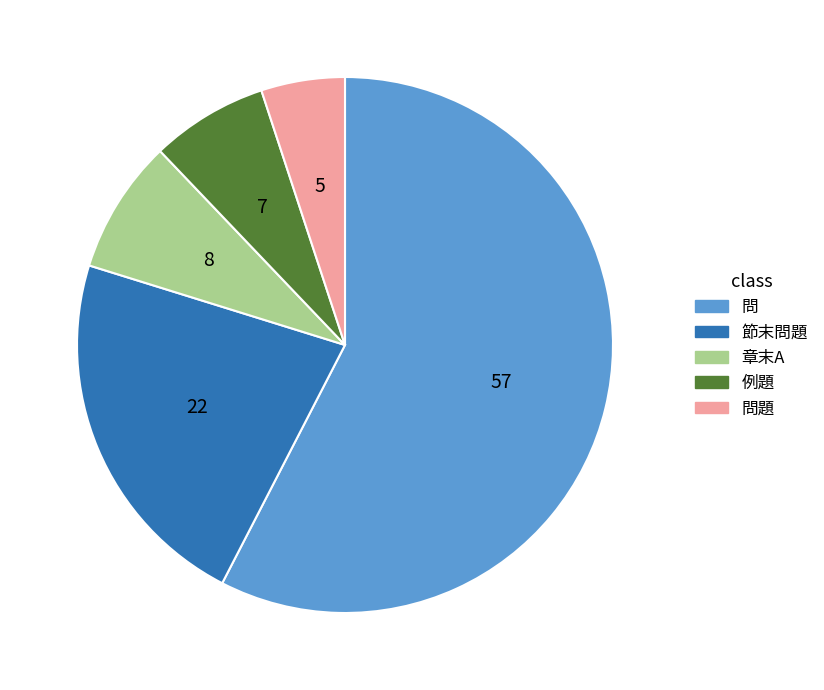

Does any single category account for the majority?

Yes